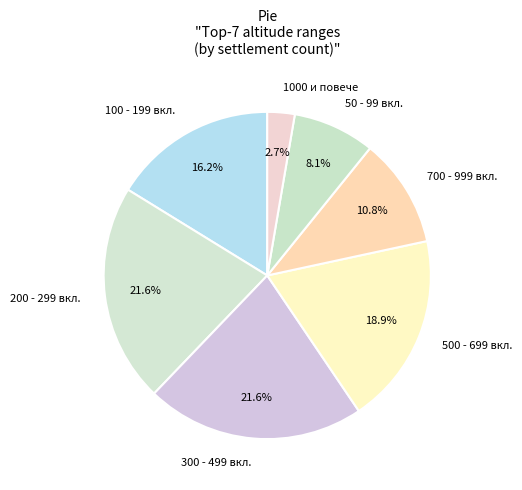

Which category has the smallest portion of the pie?

1000 и повече